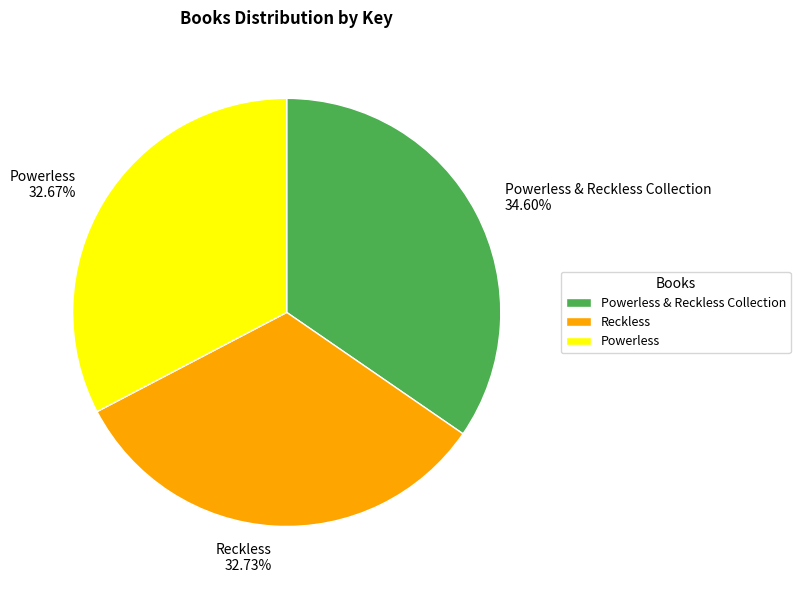

To the nearest percent, what is the combined percentage of Powerless and Powerless & Reckless Collection?

67%